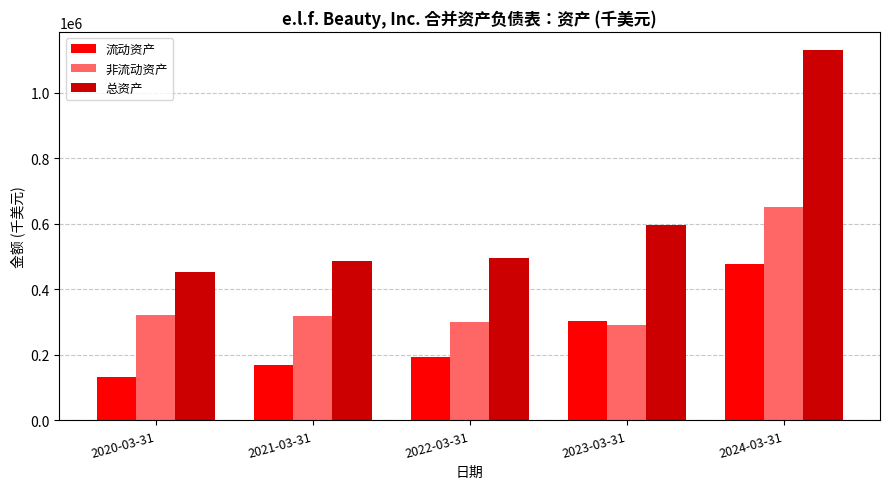

What value does the 流动资产 series have at 2021-03-31?

170144